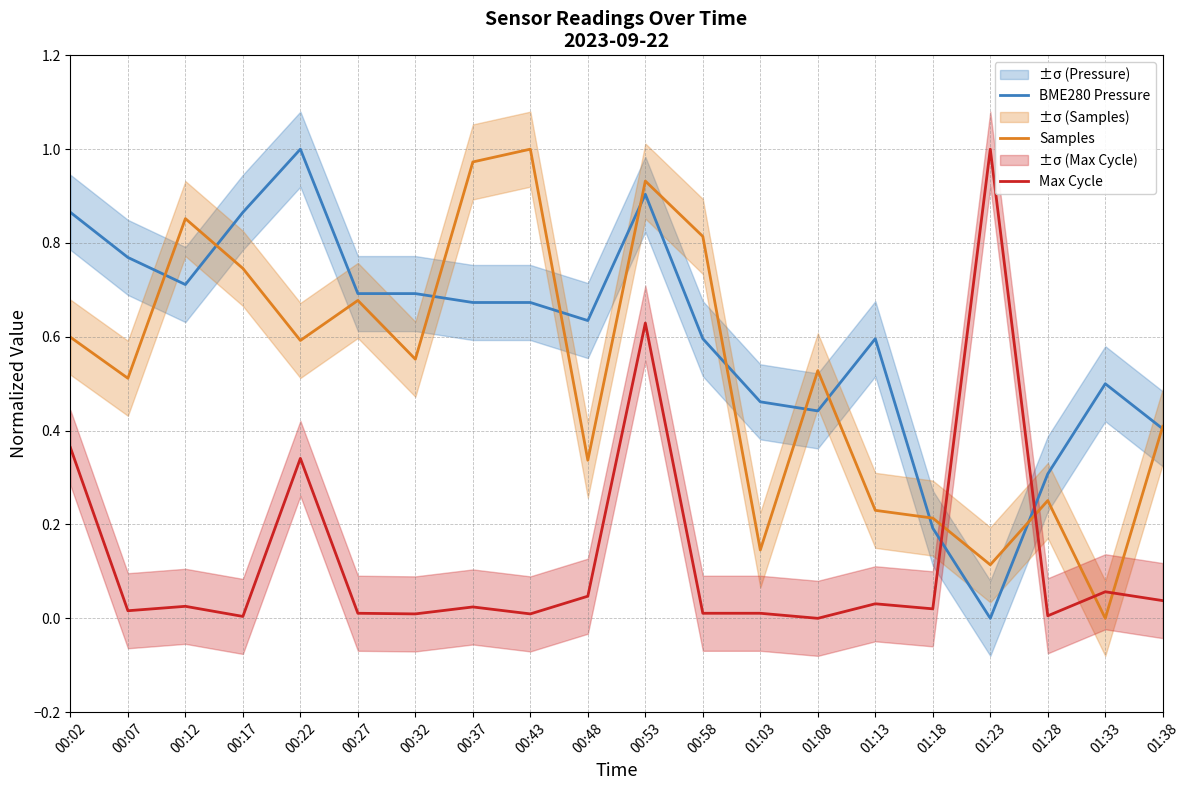

Between 01:33 and 01:38, which is larger?

01:33